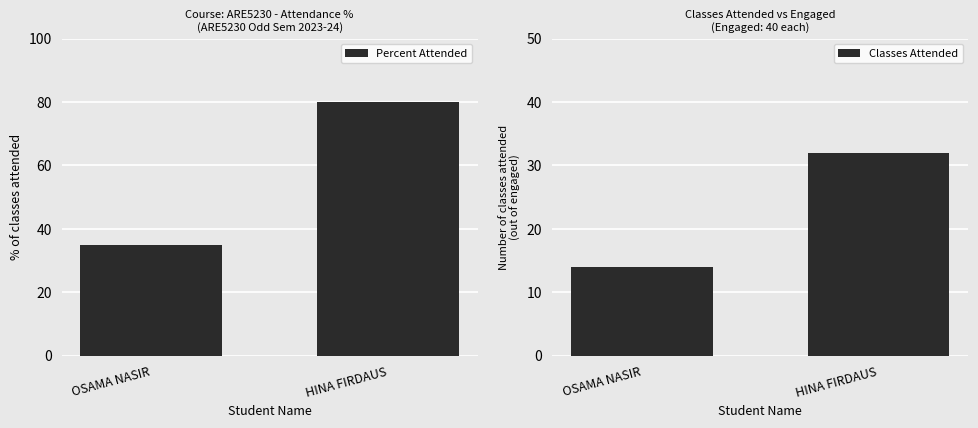

At which category is the sum across all series the highest?

HINA FIRDAUS